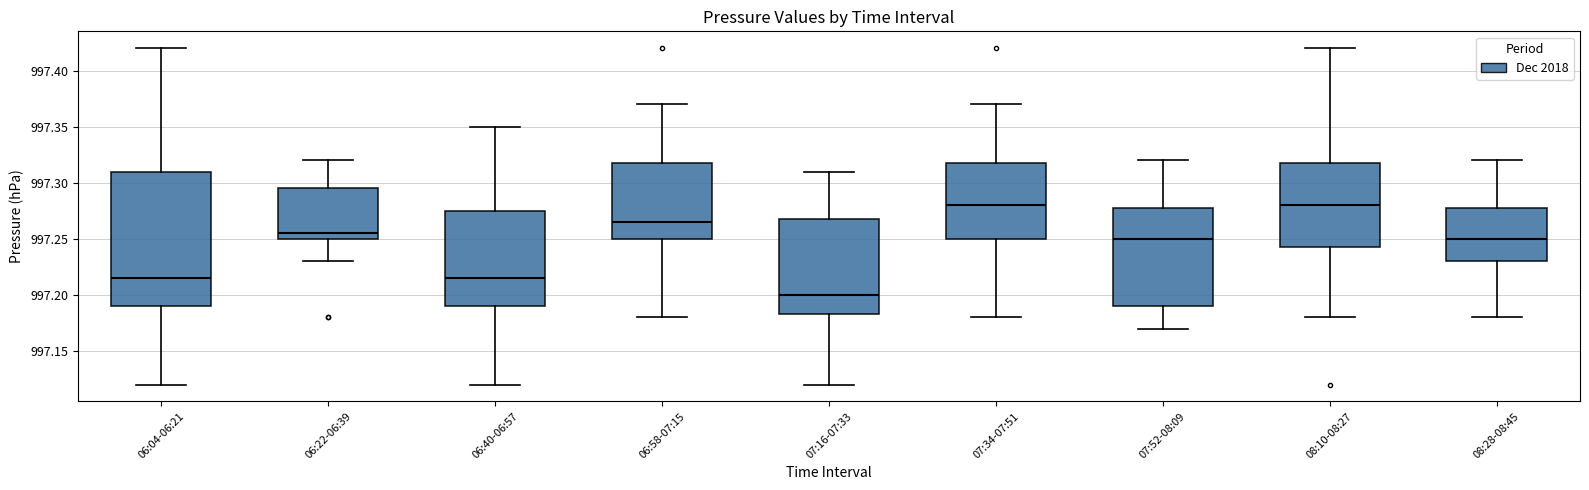

Reading left to right, transcribe this box plot: for each box, give where its median line is, the range the box spans, and where its two whiskers end, as read against the y-axis. The values are not printed on the chart, so give them approximately, as read against the axis.

06:04-06:21: median 997.215, box 997.190 to 997.310, whiskers 997.120 to 997.420
06:22-06:39: median 997.255, box 997.250 to 997.295, whiskers 997.230 to 997.320
06:40-06:57: median 997.215, box 997.190 to 997.275, whiskers 997.120 to 997.350
06:58-07:15: median 997.265, box 997.250 to 997.320, whiskers 997.180 to 997.370
07:16-07:33: median 997.200, box 997.185 to 997.270, whiskers 997.120 to 997.310
07:34-07:51: median 997.280, box 997.250 to 997.320, whiskers 997.180 to 997.370
07:52-08:09: median 997.250, box 997.190 to 997.280, whiskers 997.170 to 997.320
08:10-08:27: median 997.280, box 997.245 to 997.320, whiskers 997.180 to 997.420
08:28-08:45: median 997.250, box 997.230 to 997.280, whiskers 997.180 to 997.320